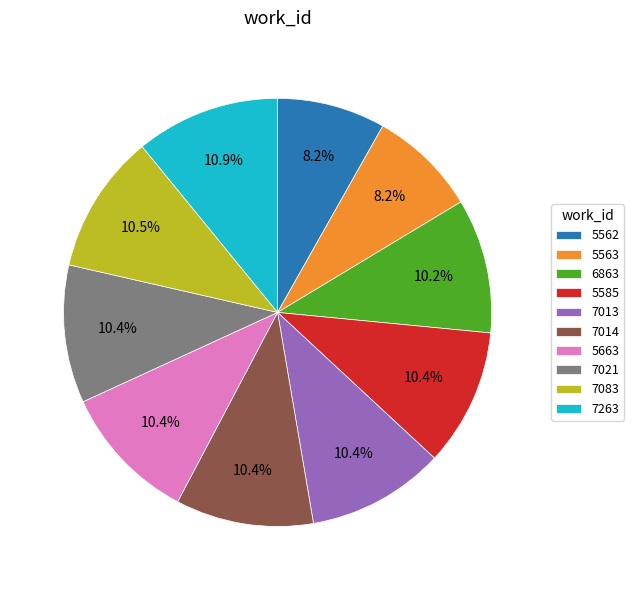

What is the ratio of the value at 6863 to the value at 5663?

1.0